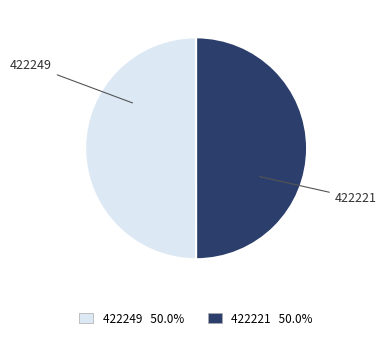

Is the sum of 422249 and 422221 greater than half?

Yes